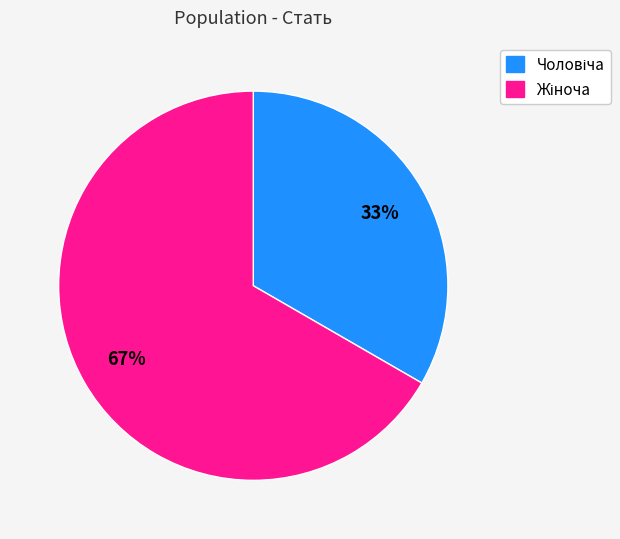

Does any single category account for the majority?

Yes